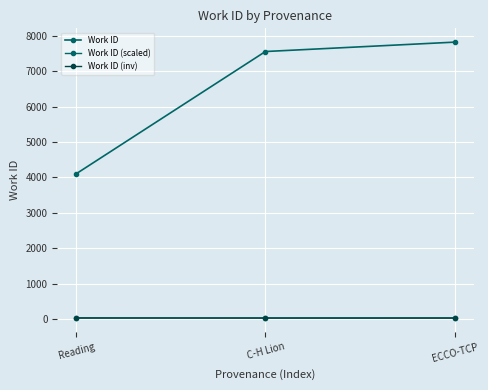

What is the difference between the Work ID values at ECCO-TCP and Reading?

3714.0